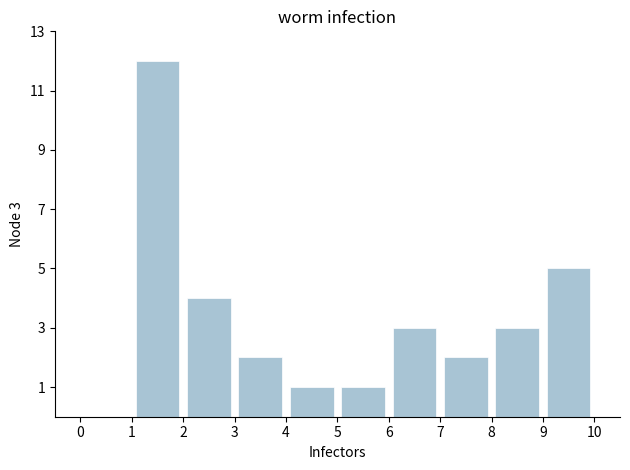

Which range on the x-axis has the tallest bar?

1 to 2